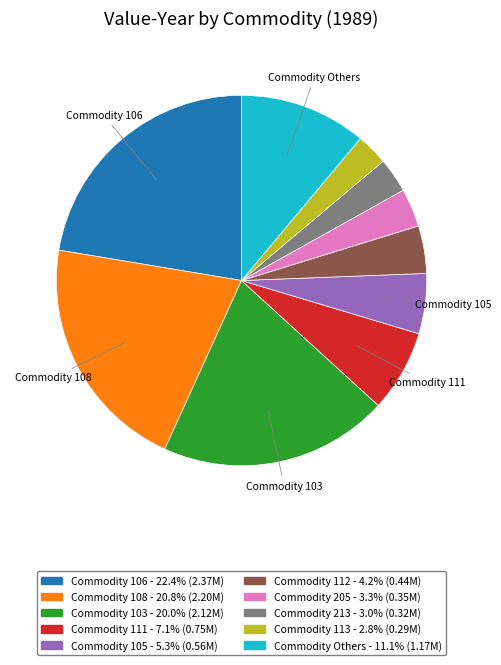

Is there any slice that represents more than half of the pie?

No